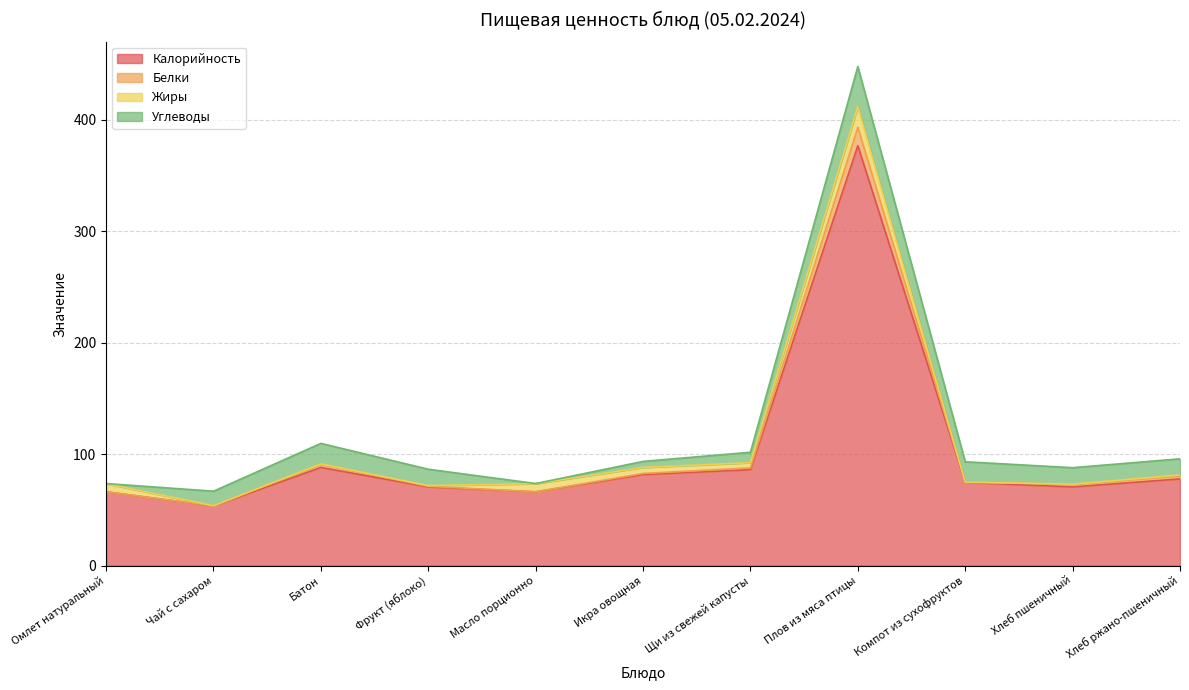

What is the minimum value shown in the chart?

53.4